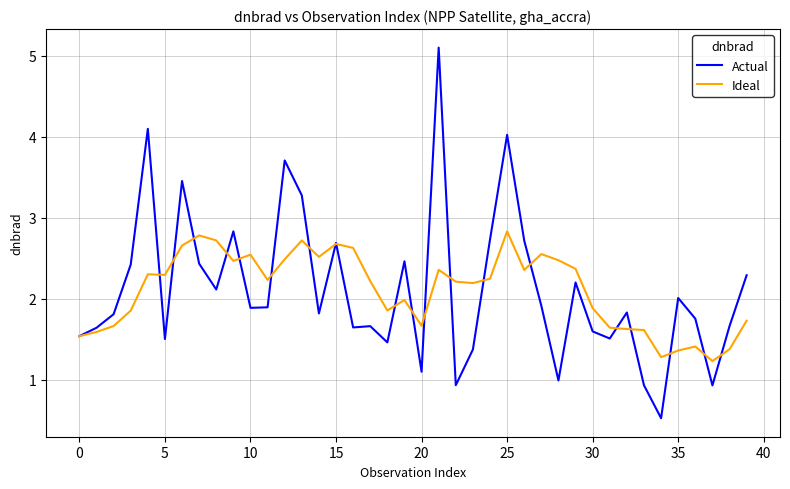

What is the smallest value displayed?

0.5